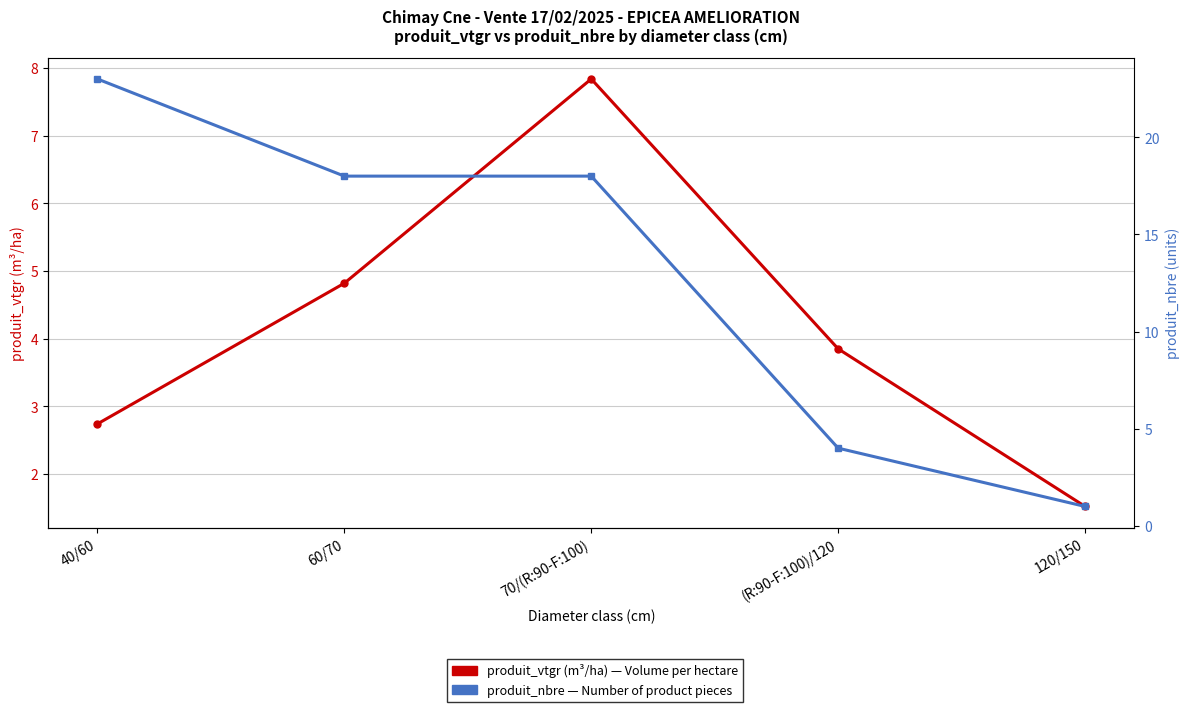

At which category is the sum across all series the highest?

70/(R:90-F:100)